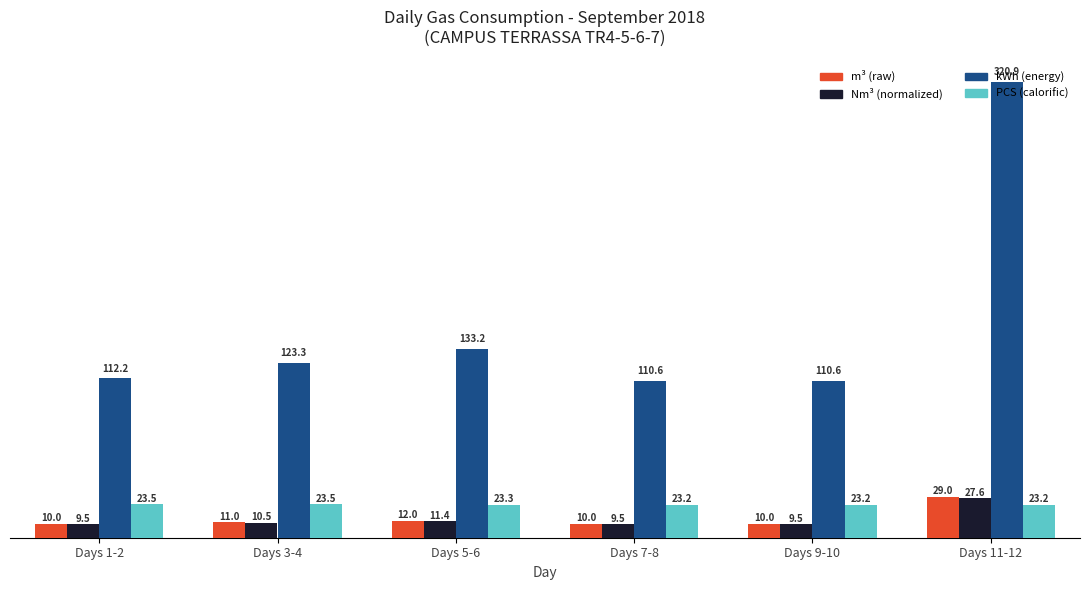

What is the minimum value shown in the chart?

9.5